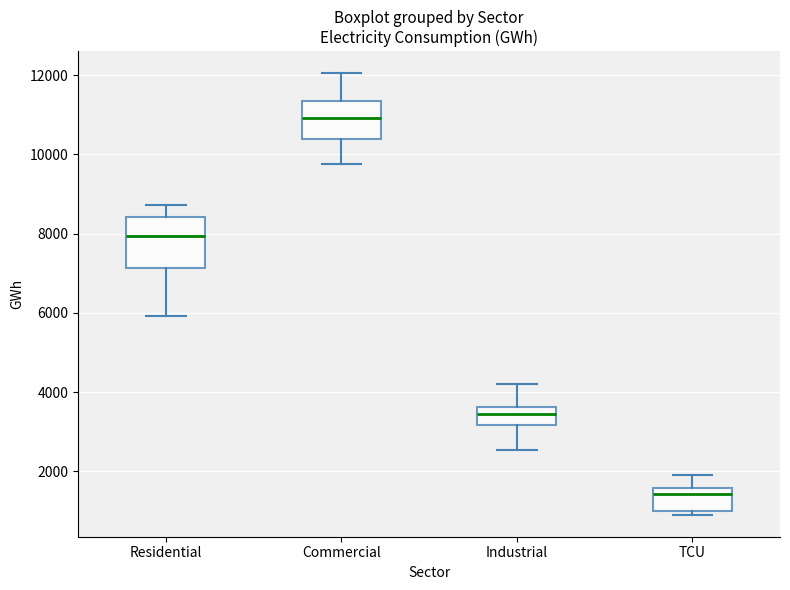

Which box's median line is the lowest?

TCU